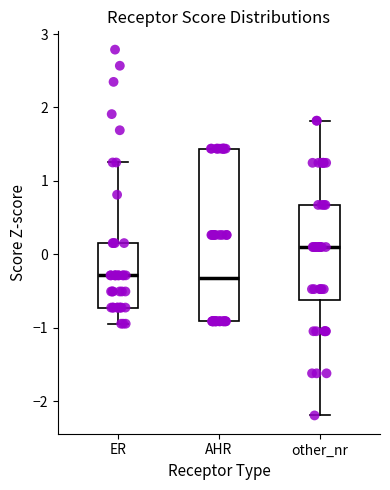

Where does the lower whisker of the box for other_nr end on the y-axis? The values are not printed on the chart, so give them approximately, as read against the axis.

-2.2